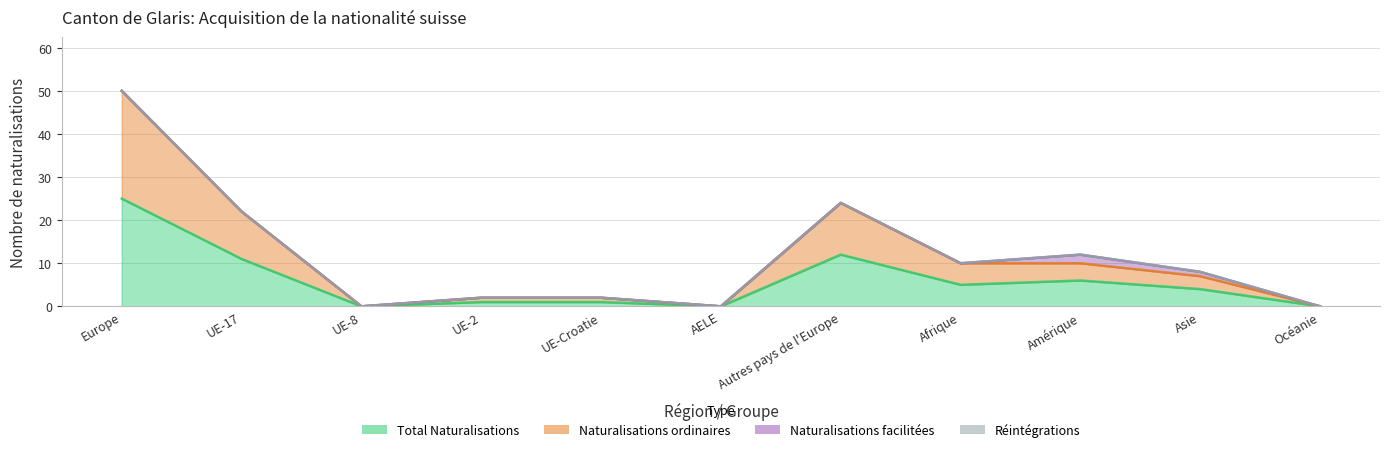

True or false: Naturalisations ordinaires and Total Naturalisations intersect in this chart.

False